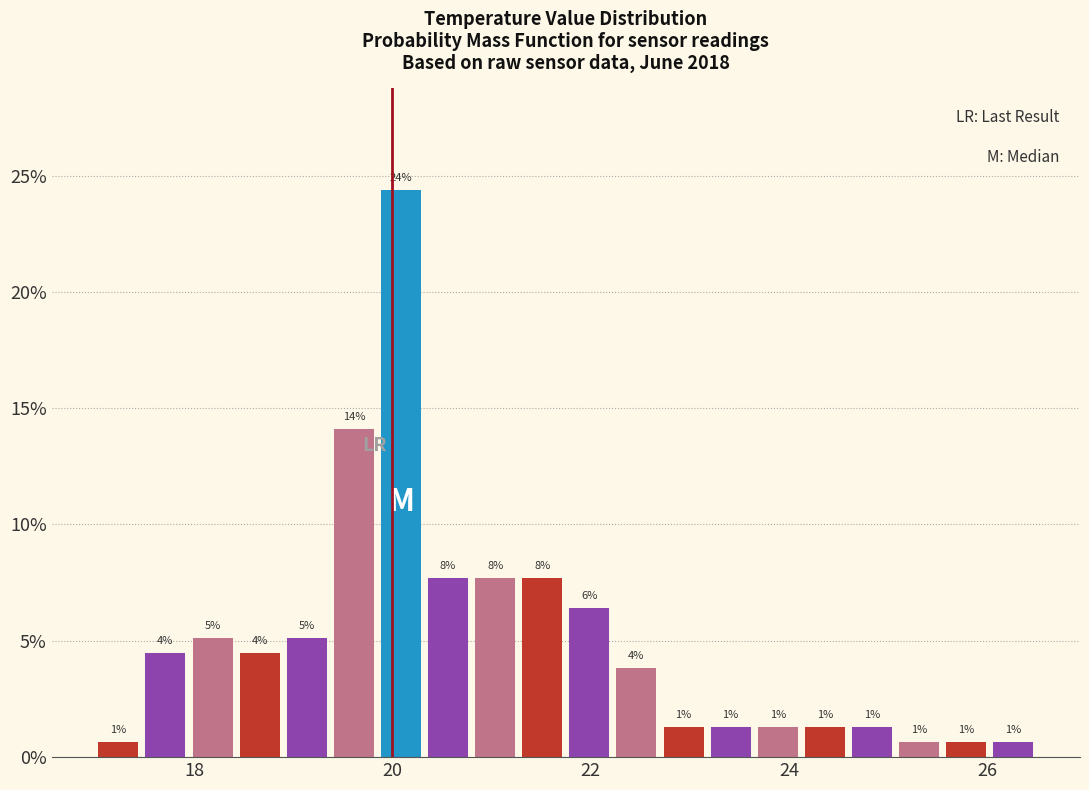

Around what value on the x-axis is the tallest bar? Give the approximate position of its centre, as read against the axis.

20.0